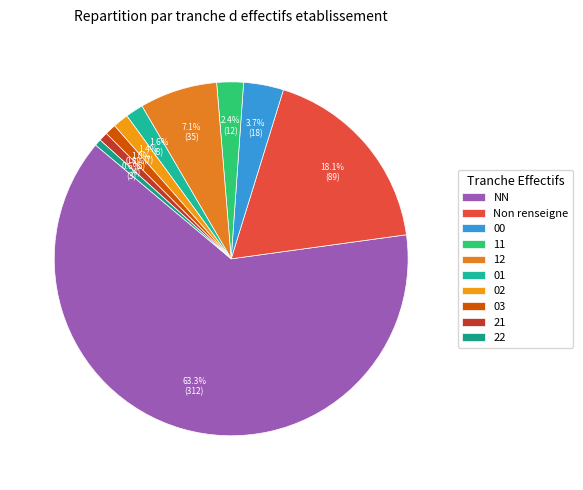

Which slice is the smallest?

22